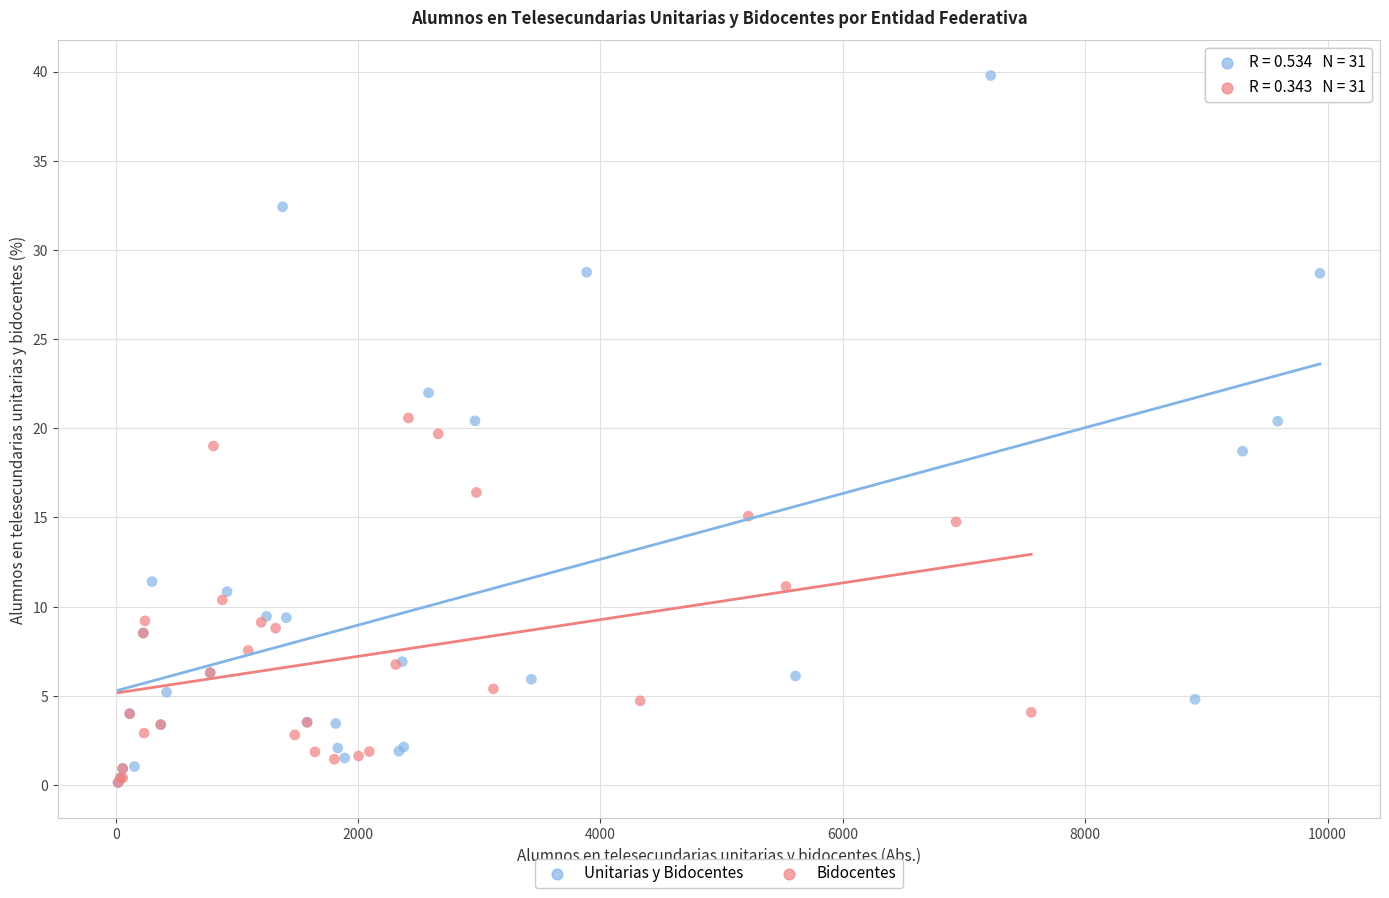

What are all the series names shown in the legend?

Unitarias y Bidocentes, Bidocentes